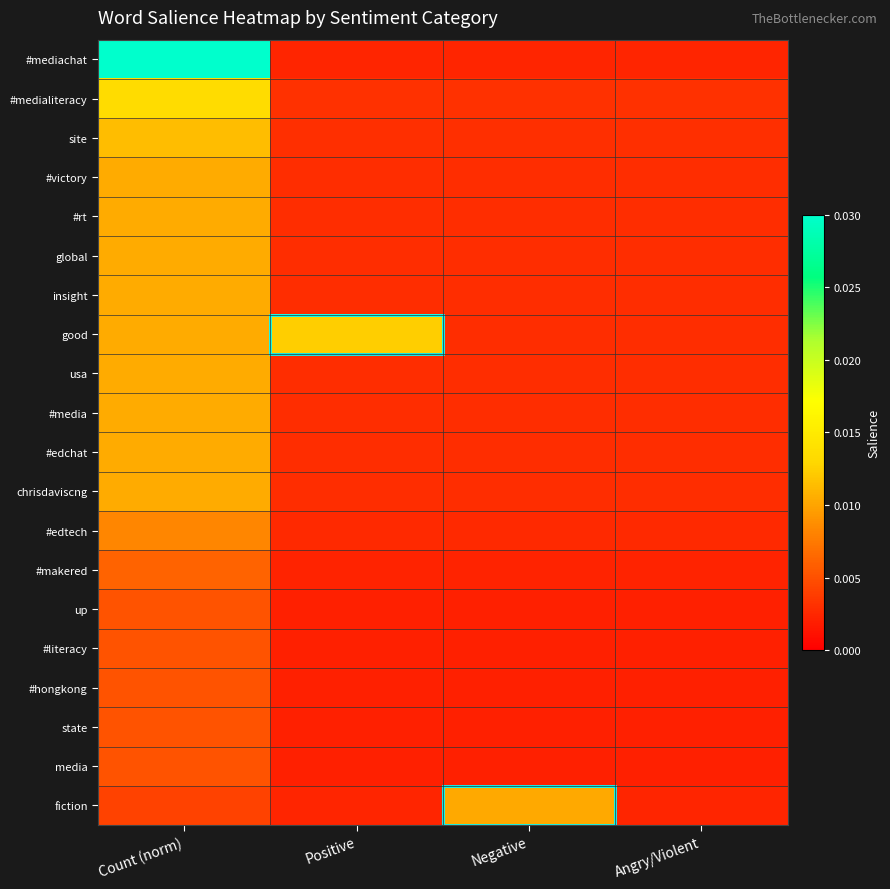

Reading right to left, transcribe all the data shown in this chart.

#mediachat: Angry/Violent=0.0	Negative=0.0	Positive=0.0	Count (norm)=0.0
#medialiteracy: Angry/Violent=0.0	Negative=0.0	Positive=0.0	Count (norm)=0.0
site: Angry/Violent=0.0	Negative=0.0	Positive=0.0	Count (norm)=0.0
#victory: Angry/Violent=0.0	Negative=0.0	Positive=0.0	Count (norm)=0.0
#rt: Angry/Violent=0.0	Negative=0.0	Positive=0.0	Count (norm)=0.0
global: Angry/Violent=0.0	Negative=0.0	Positive=0.0	Count (norm)=0.0
insight: Angry/Violent=0.0	Negative=0.0	Positive=0.0	Count (norm)=0.0
good: Angry/Violent=0.0	Negative=0.0	Positive=0.0	Count (norm)=0.0
usa: Angry/Violent=0.0	Negative=0.0	Positive=0.0	Count (norm)=0.0
#media: Angry/Violent=0.0	Negative=0.0	Positive=0.0	Count (norm)=0.0
#edchat: Angry/Violent=0.0	Negative=0.0	Positive=0.0	Count (norm)=0.0
chrisdaviscng: Angry/Violent=0.0	Negative=0.0	Positive=0.0	Count (norm)=0.0
#edtech: Angry/Violent=0.0	Negative=0.0	Positive=0.0	Count (norm)=0.0
#makered: Angry/Violent=0.0	Negative=0.0	Positive=0.0	Count (norm)=0.0
up: Angry/Violent=0.0	Negative=0.0	Positive=0.0	Count (norm)=0.0
#literacy: Angry/Violent=0.0	Negative=0.0	Positive=0.0	Count (norm)=0.0
#hongkong: Angry/Violent=0.0	Negative=0.0	Positive=0.0	Count (norm)=0.0
state: Angry/Violent=0.0	Negative=0.0	Positive=0.0	Count (norm)=0.0
media: Angry/Violent=0.0	Negative=0.0	Positive=0.0	Count (norm)=0.0
fiction: Angry/Violent=0.0	Negative=0.0	Positive=0.0	Count (norm)=0.0